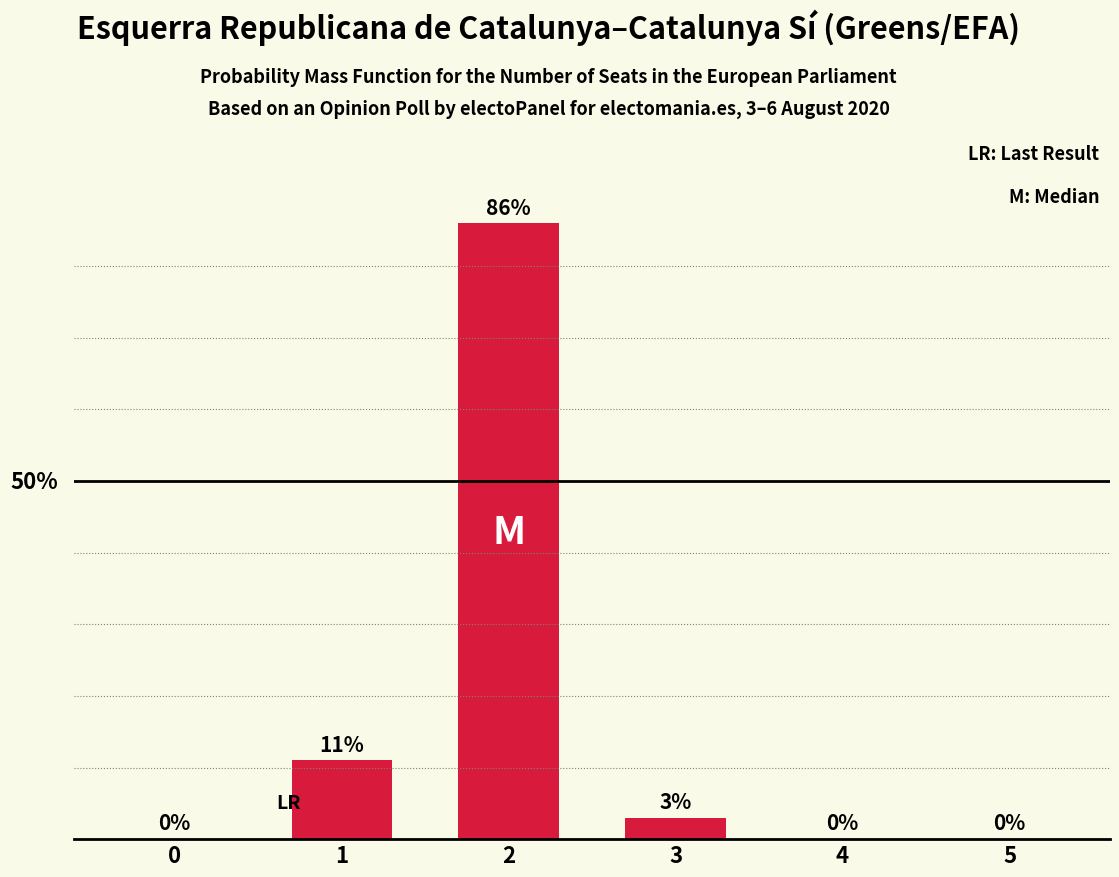

What is the change in value from 2 to 4?

-86